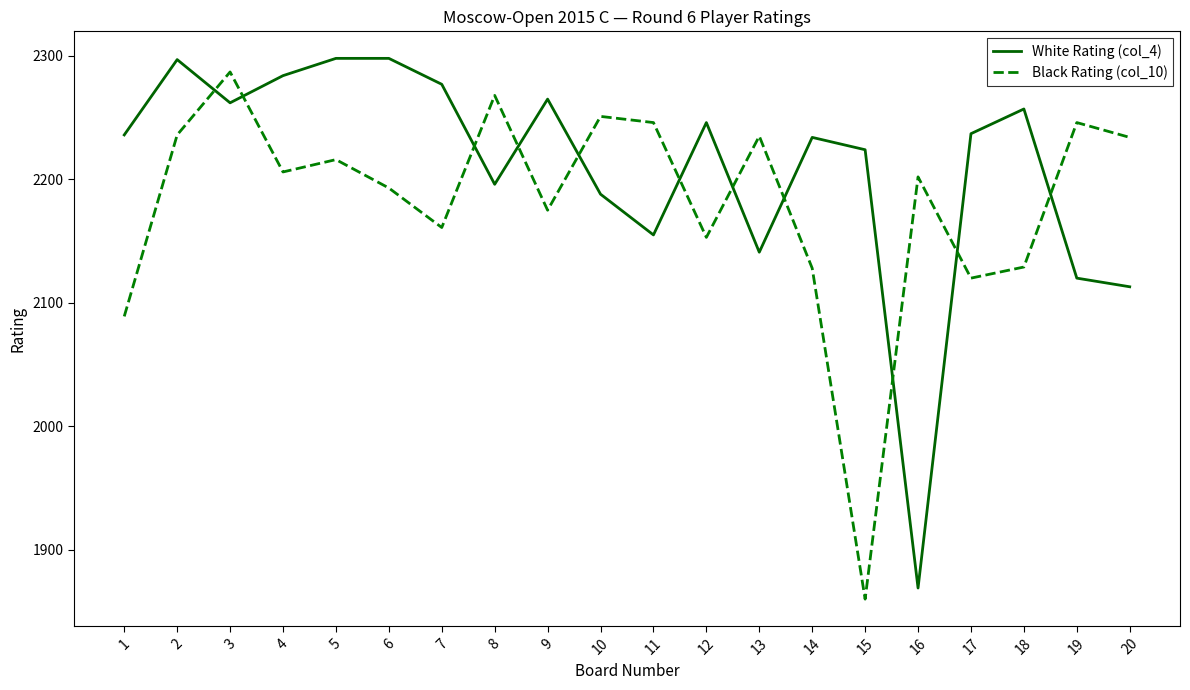

True or false: White Rating (col_4) has more than 2 interior local peaks.

True